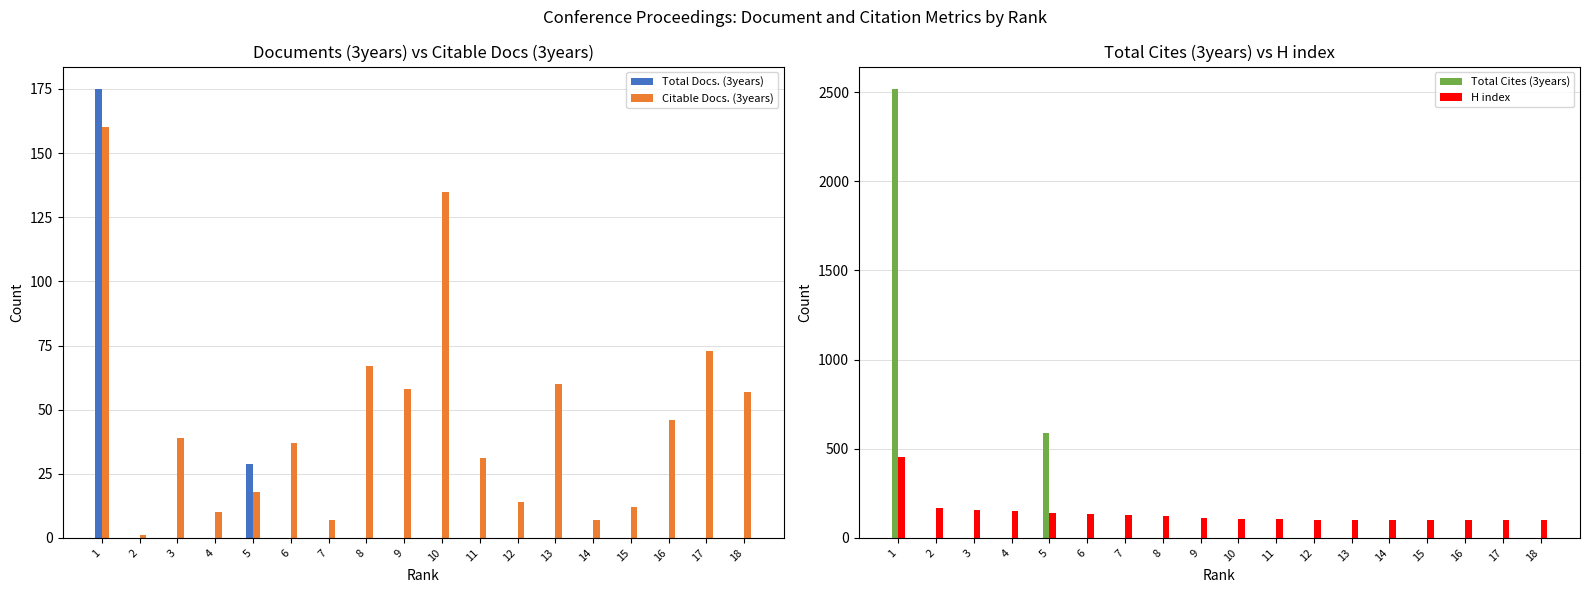

True or false: Total Docs. (3years) has a value of -71 at 13.

False